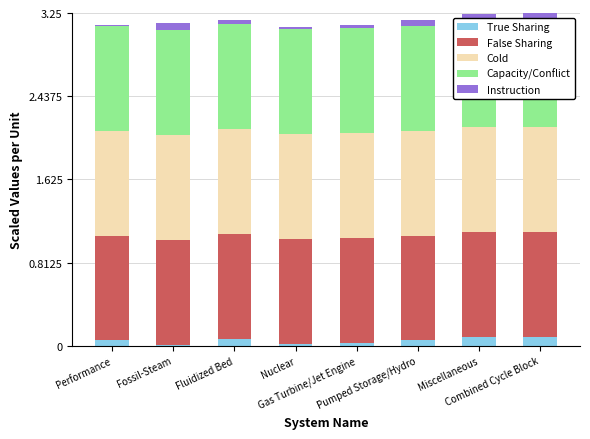

How many groups of bars are there?

8